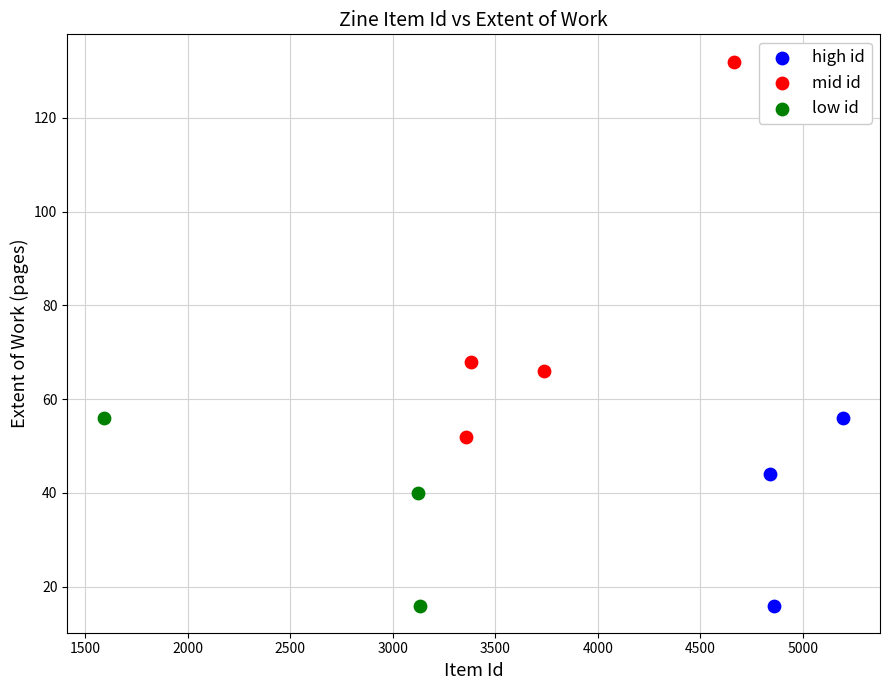

Which series contains the highest Y value?

mid id